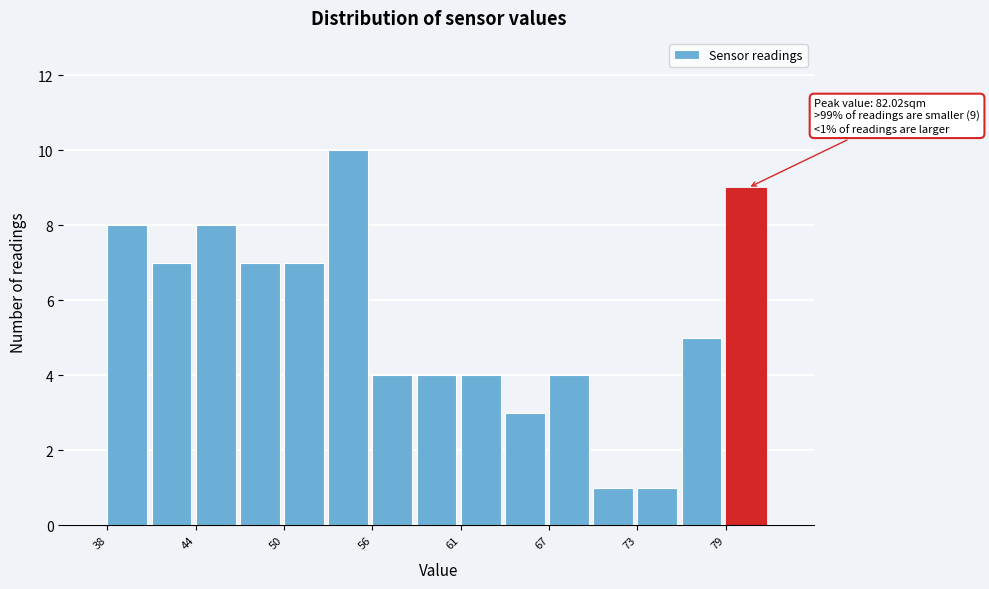

Around what value on the x-axis is the tallest bar? Give the approximate position of its centre, as read against the axis.

54